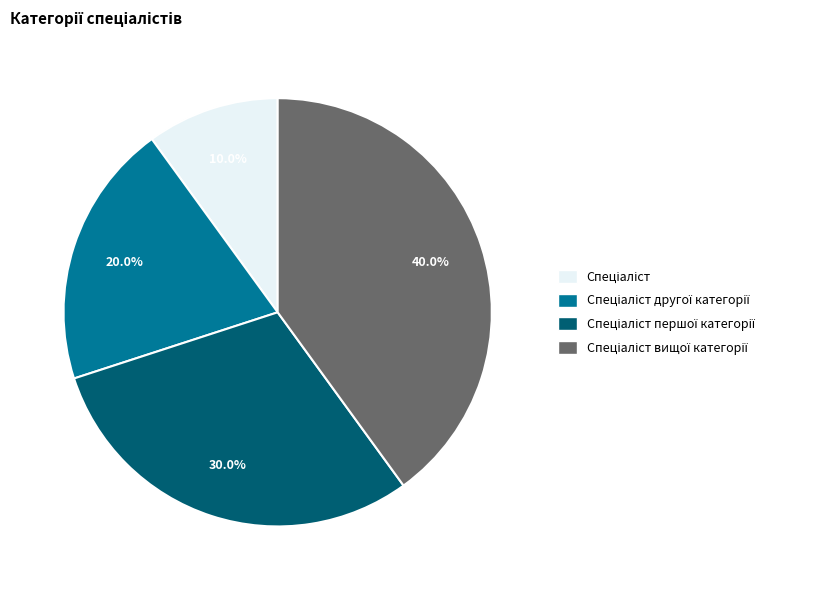

Is there any slice that represents more than half of the pie?

No